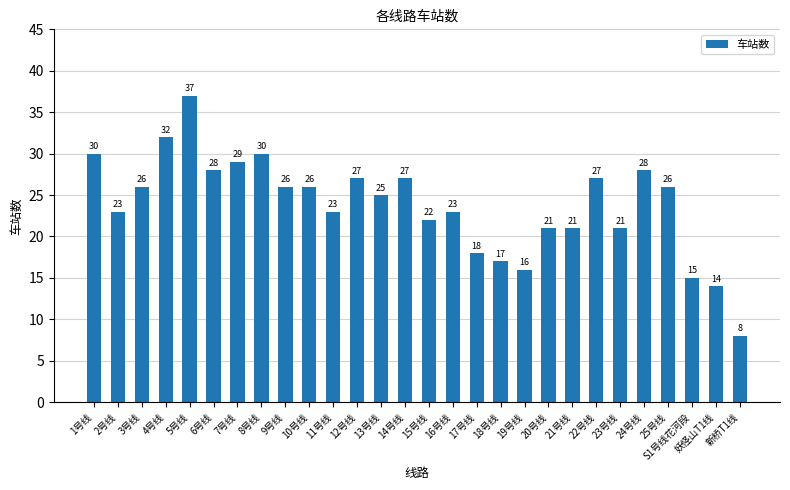

How many bars are there in total?

28